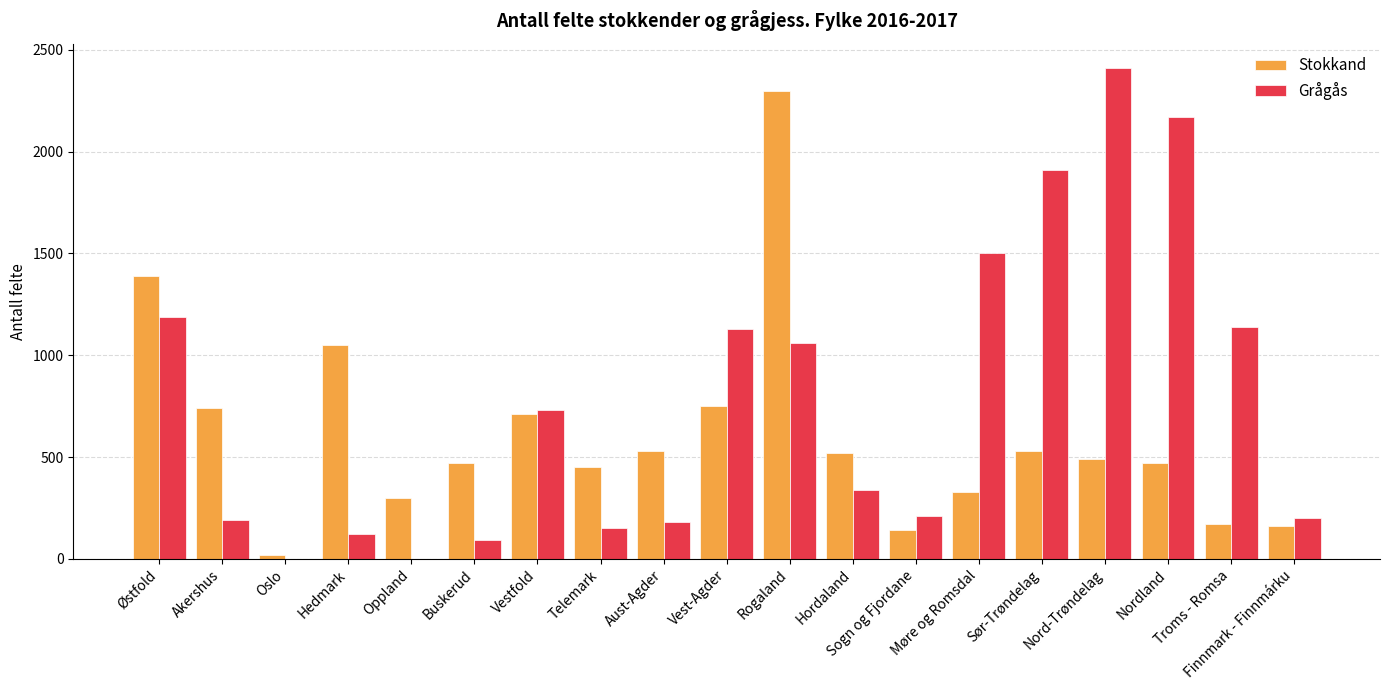

True or false: Stokkand has a value of 2300 at Rogaland.

True